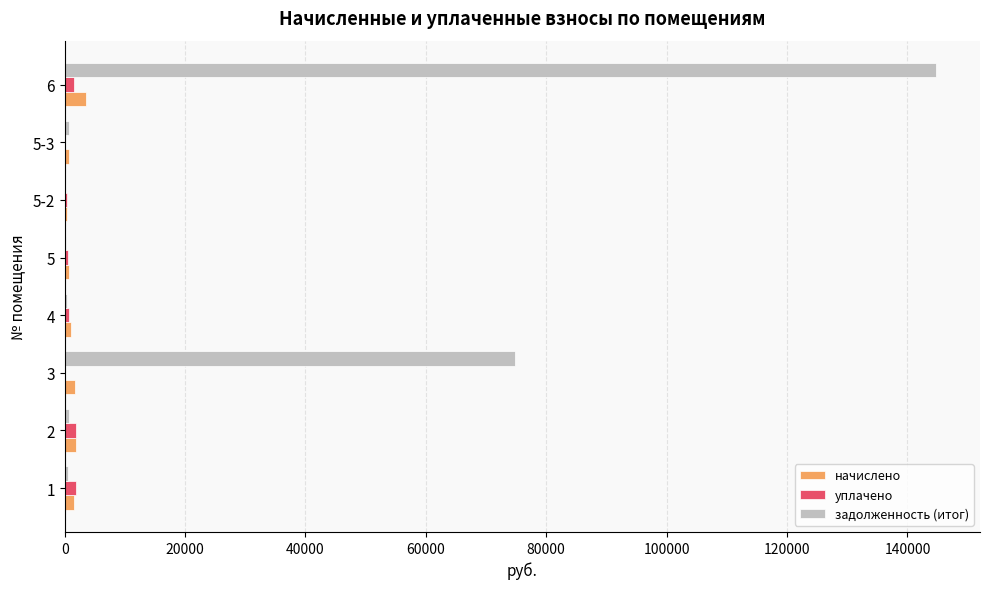

Between 4 and 6, which series saw the biggest shift?

задолженность (итог)